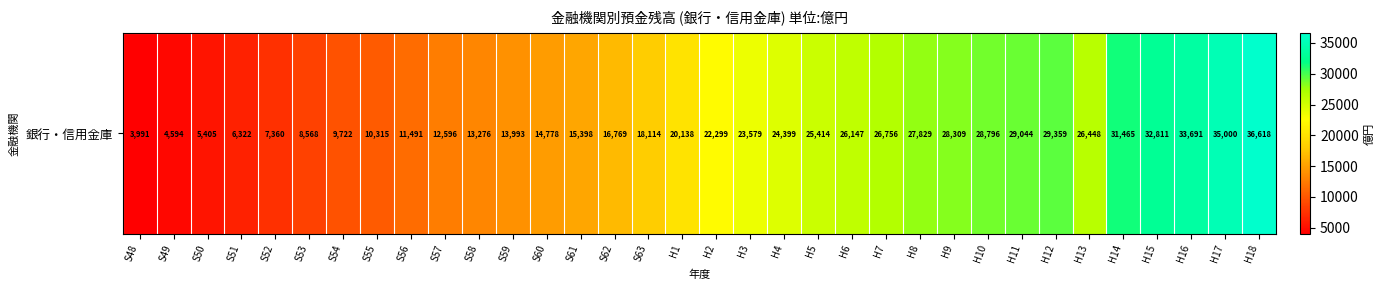

Reading left to right, transcribe all the data shown in this chart.

3991.4	4594.5	5405.1	6322.1	7359.6	8567.7	9721.5	10315.0	11491.3	12595.6	13276.4	13992.9	14777.5	15397.8	16768.9	18113.5	20137.5	22299.0	23578.5	24398.9	25414.4	26147.5	26755.9	27828.7	28309.1	28796.3	29043.8	29359.3	26448.2	31465.0	32811.0	33691.0	35000.0	36618.0